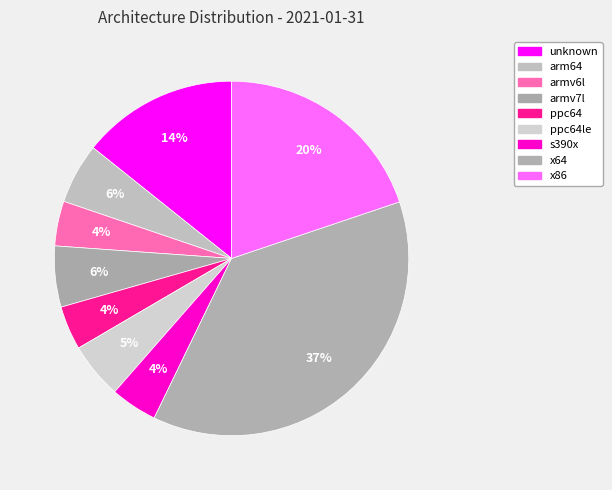

What is the largest slice in the pie chart?

x64